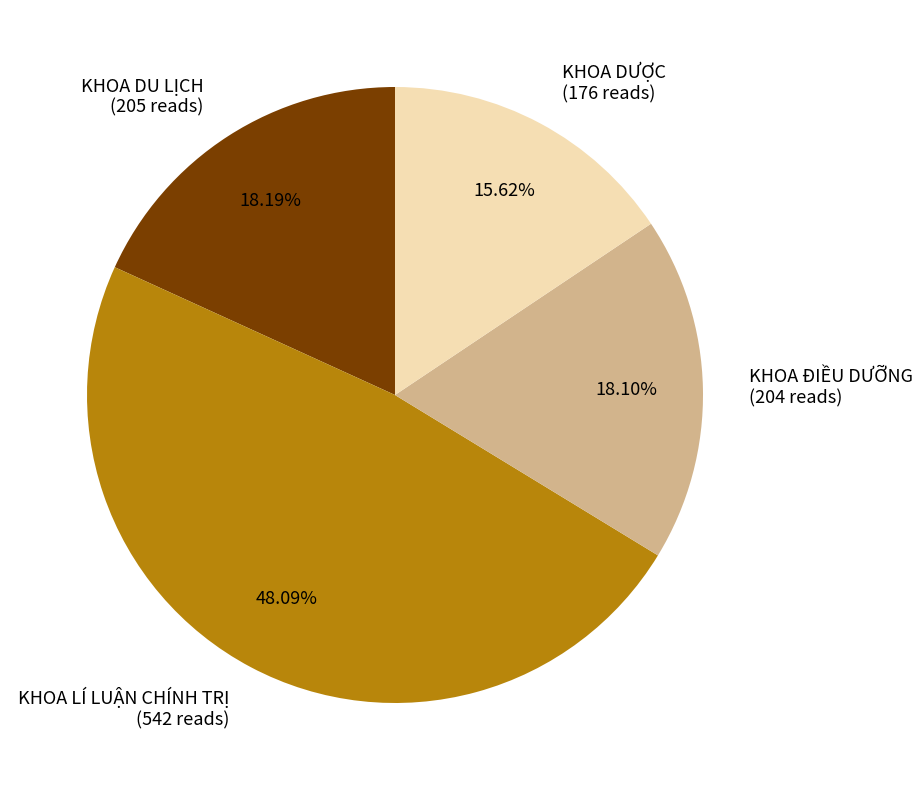

Which slice is the largest?

KHOA LÍ LUẬN CHÍNH TRỊ